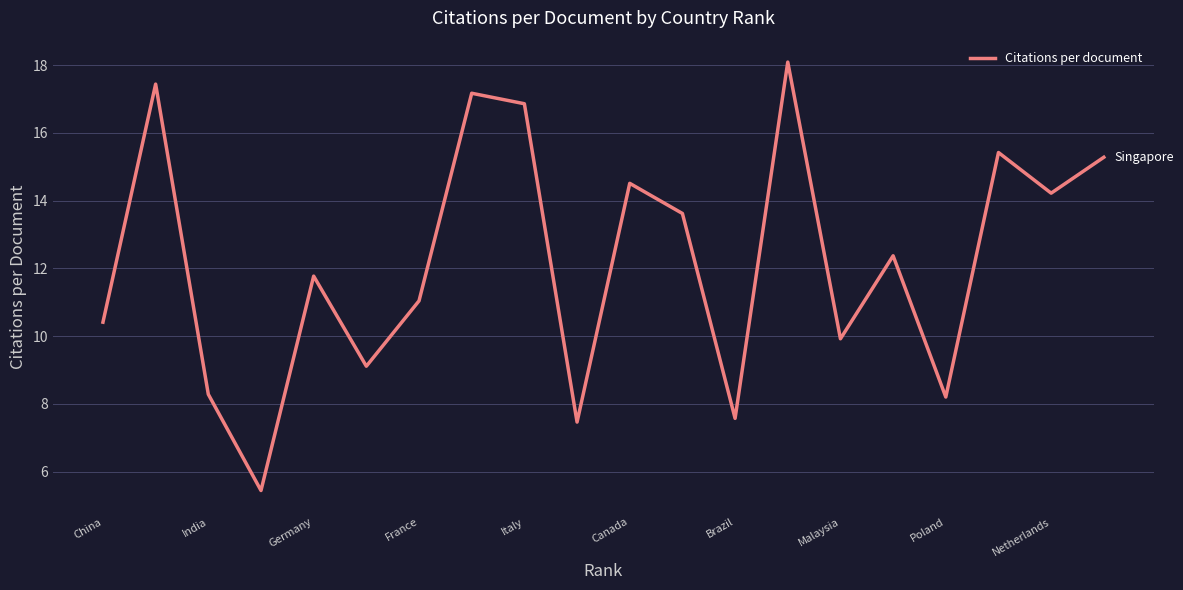

What is the minimum value shown in the chart?

5.4